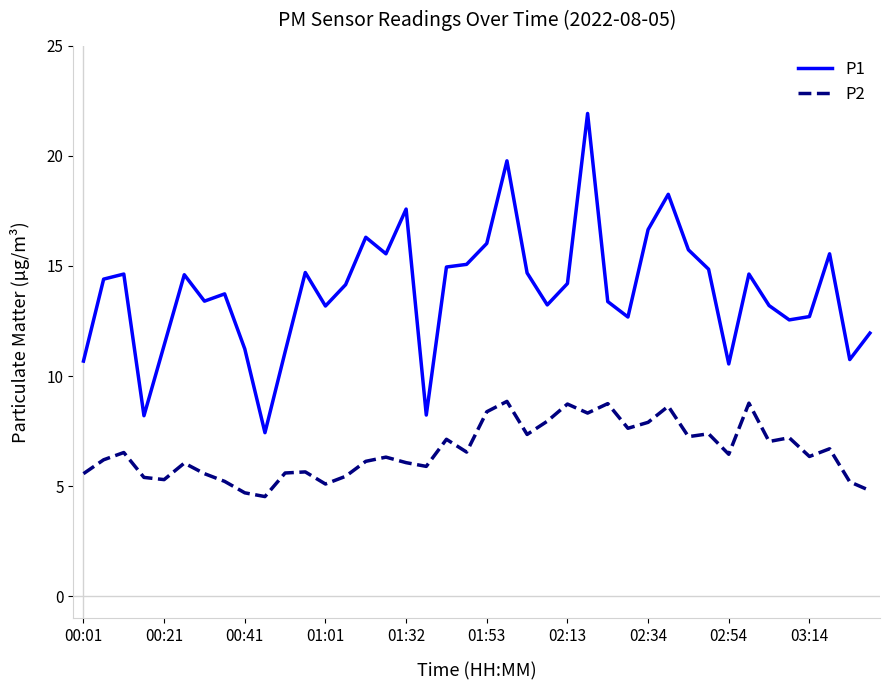

What is the smallest value displayed?

4.5